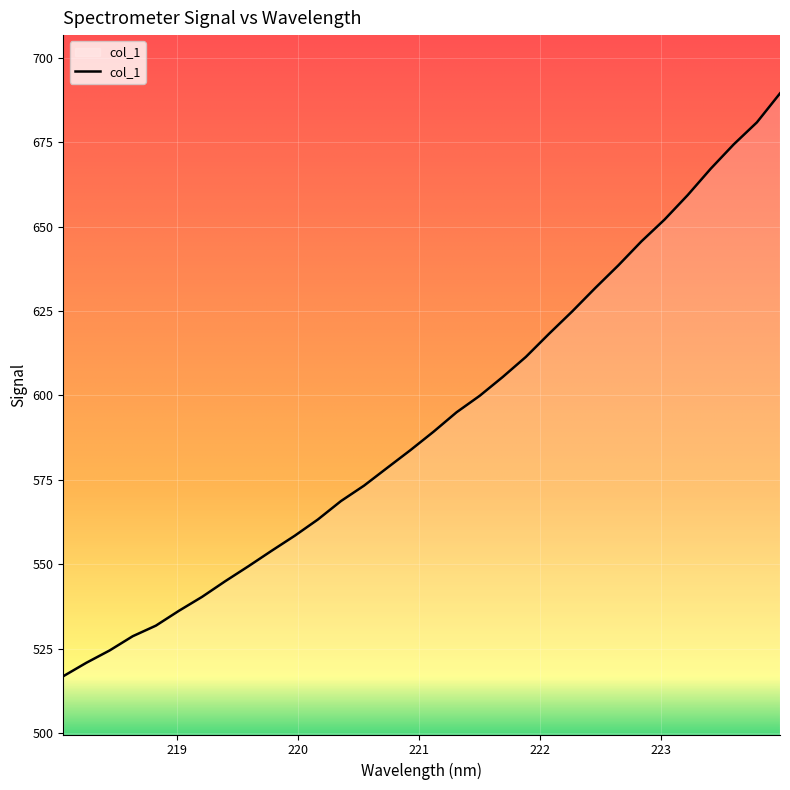

What is the difference between the maximum and second lowest values?

168.7